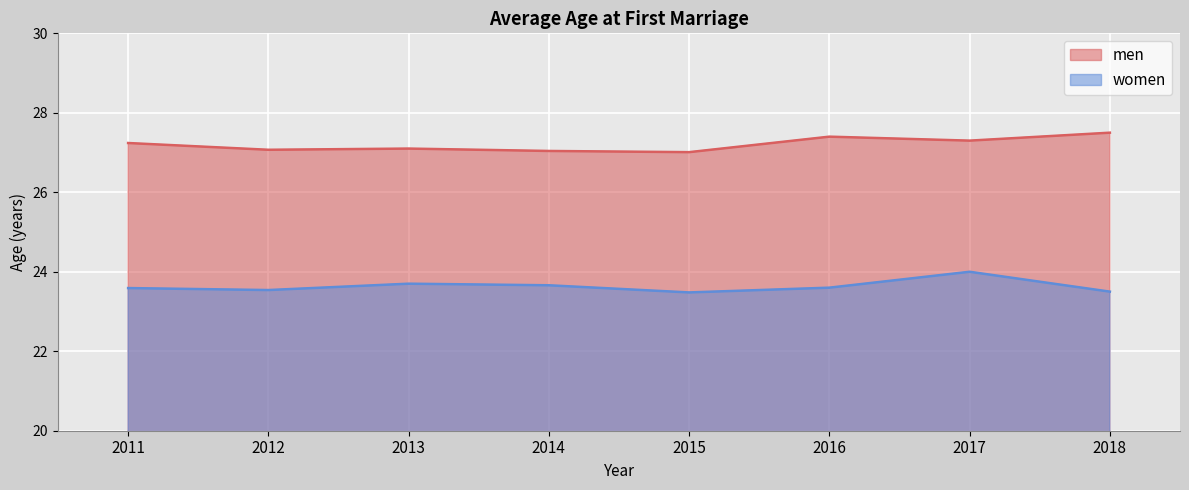

Which series has the largest range (max minus min)?

women